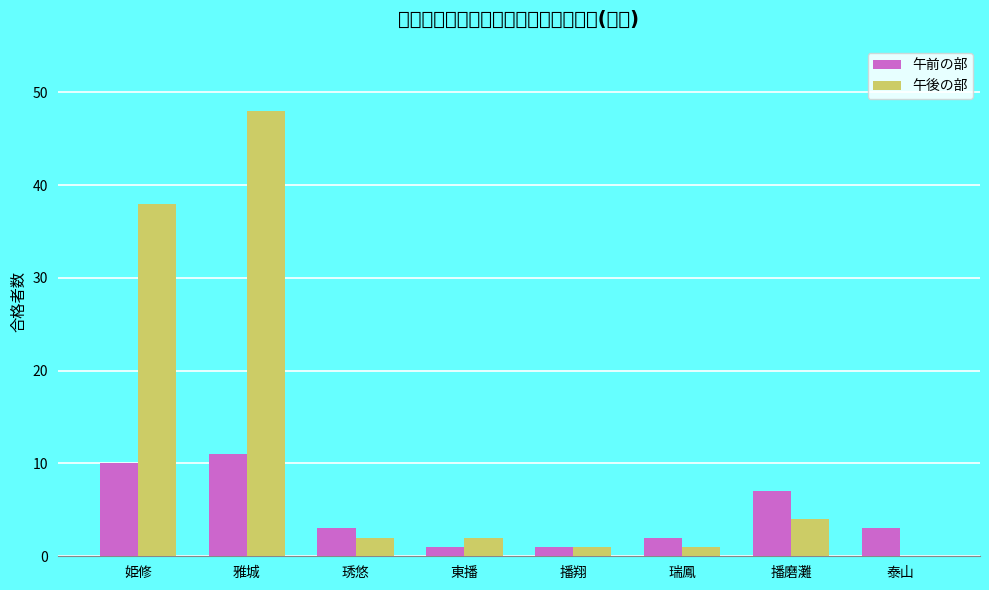

Rank the series at 泰山 from lowest to highest value.

午後の部, 午前の部